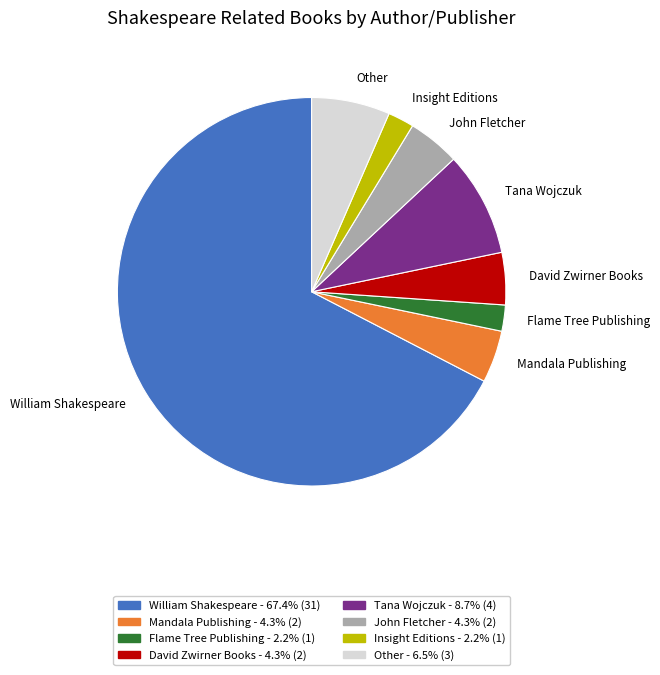

Which slice is the largest?

William Shakespeare